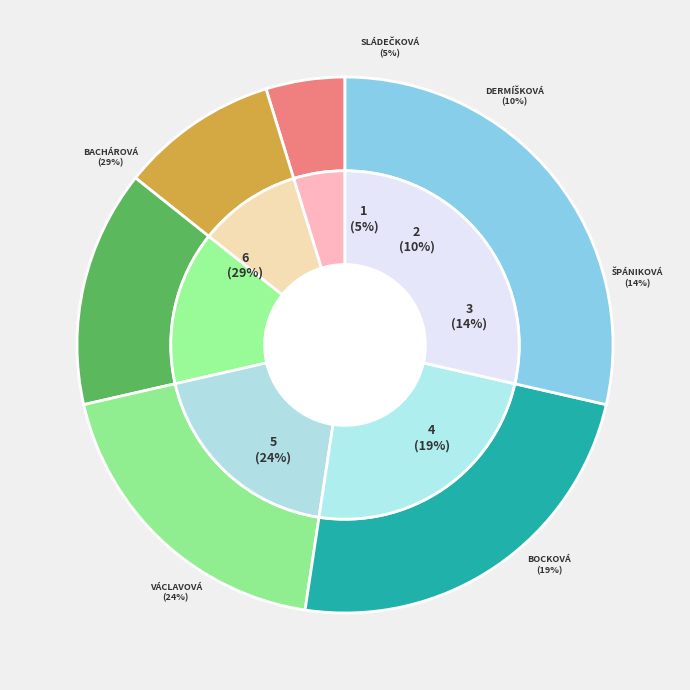

What percentage is NOT represented by Špániková Natália?

85.7%